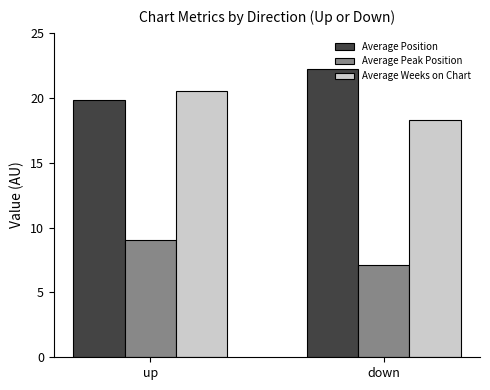

What are all the series names shown in the legend?

Average Position, Average Peak Position, Average Weeks on Chart